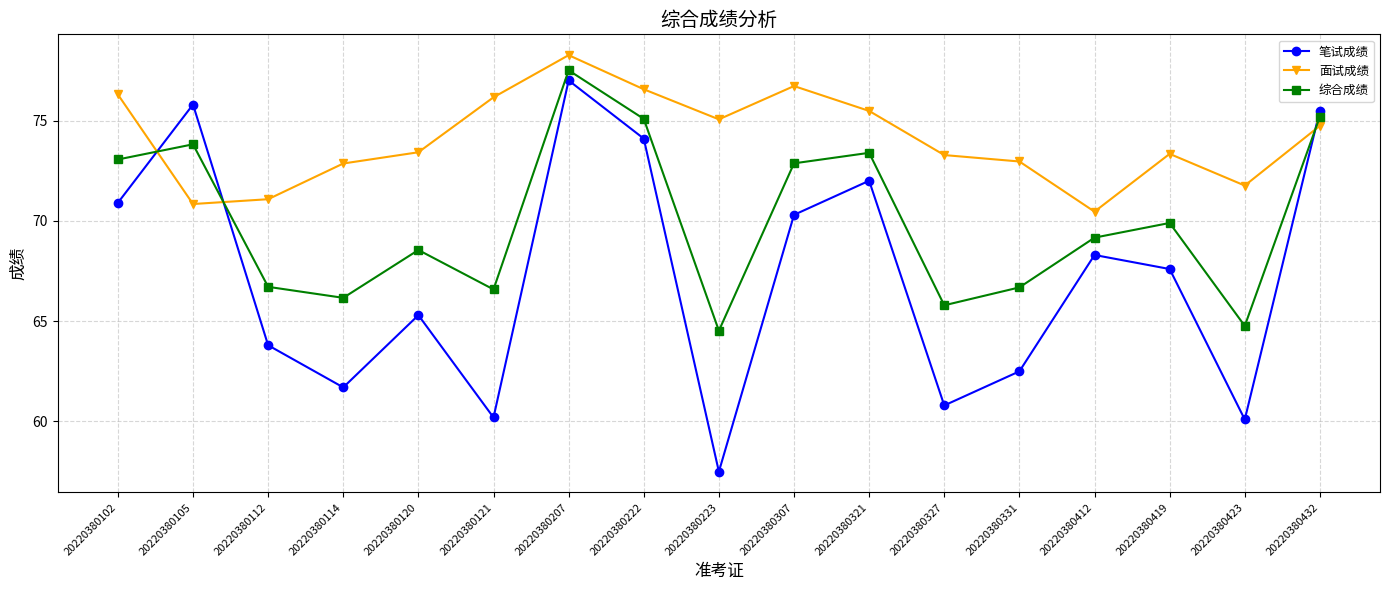

What is the difference between the highest and lowest values at 20220380222?

2.5